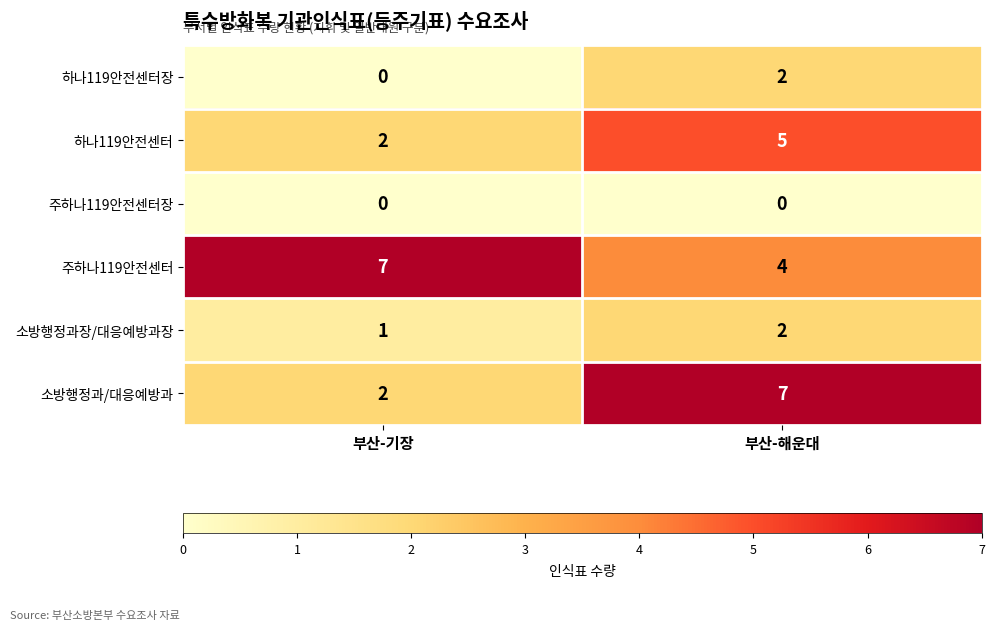

Which series has the widest spread of values?

소방행정과/대응예방과